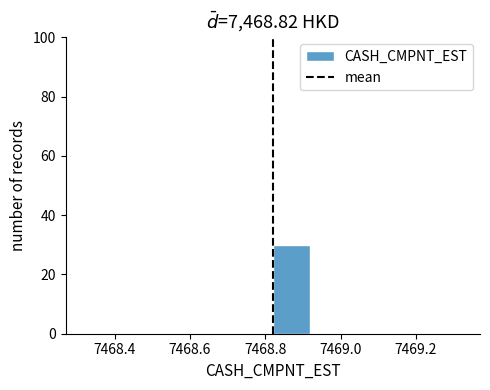

Reading left to right, list every bar in this chart as the range it spans on the x-axis followed by its height. The values are not printed on the chart, so give them approximately, as read against the axis.

7468.32 to 7468.42: 0
7468.42 to 7468.52: 0
7468.52 to 7468.62: 0
7468.62 to 7468.72: 0
7468.72 to 7468.82: 0
7468.82 to 7468.92: 30
7468.92 to 7469.02: 0
7469.02 to 7469.12: 0
7469.12 to 7469.22: 0
7469.22 to 7469.32: 0